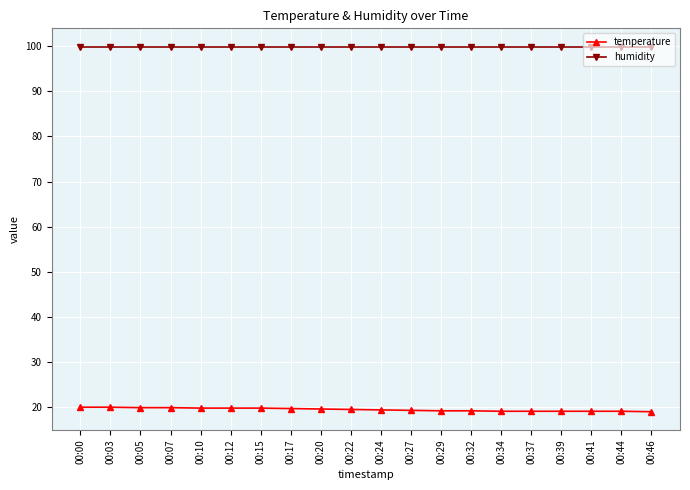

True or false: temperature and humidity intersect in this chart.

False